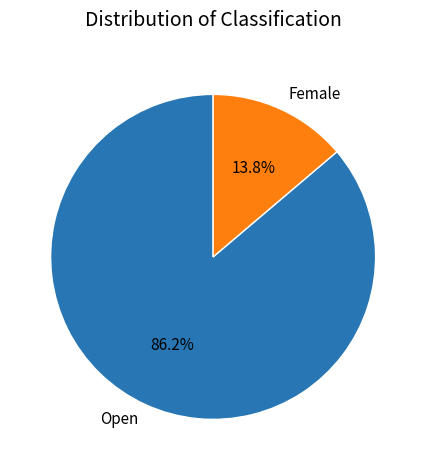

How many segments does this pie chart have?

2